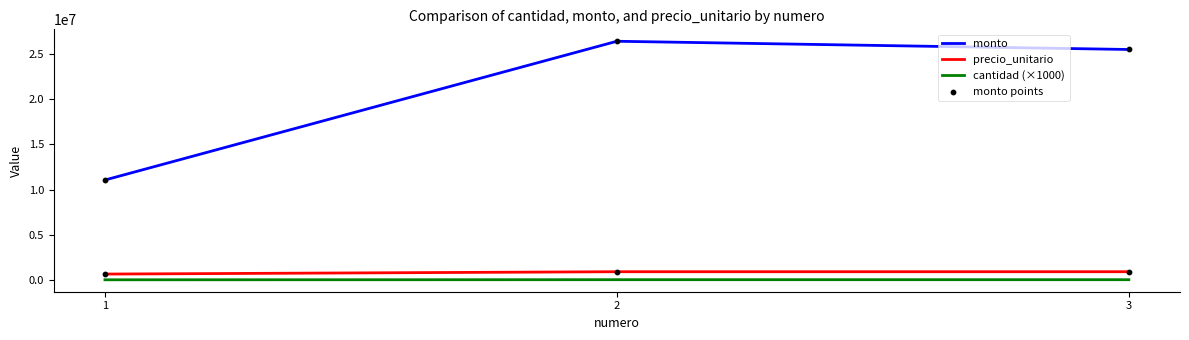

What is the total value across all series at 2?

27329000